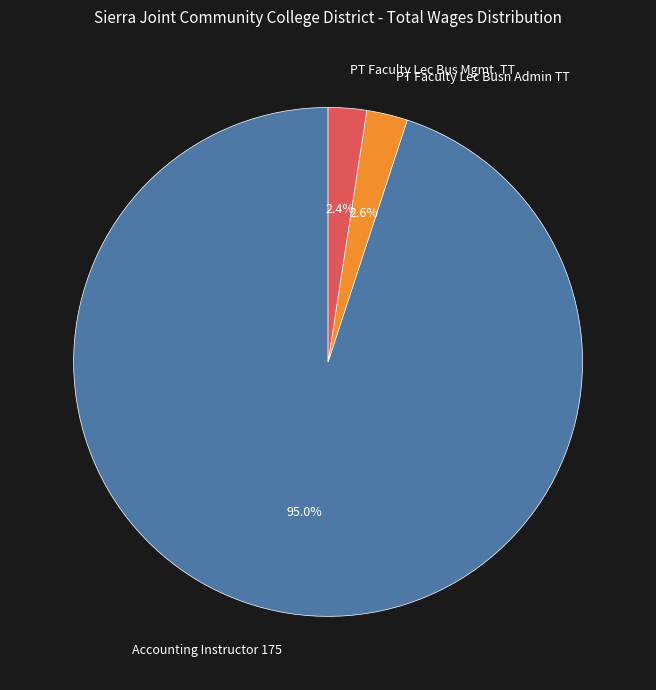

Count the number of slices in the pie.

3